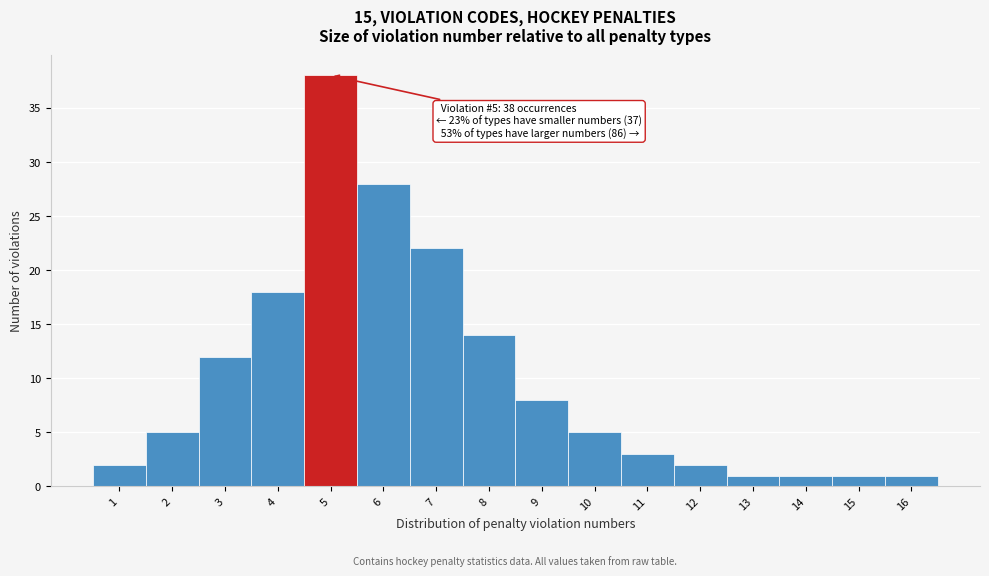

Over which range of the x-axis is the bar tallest?

4.5 to 5.5